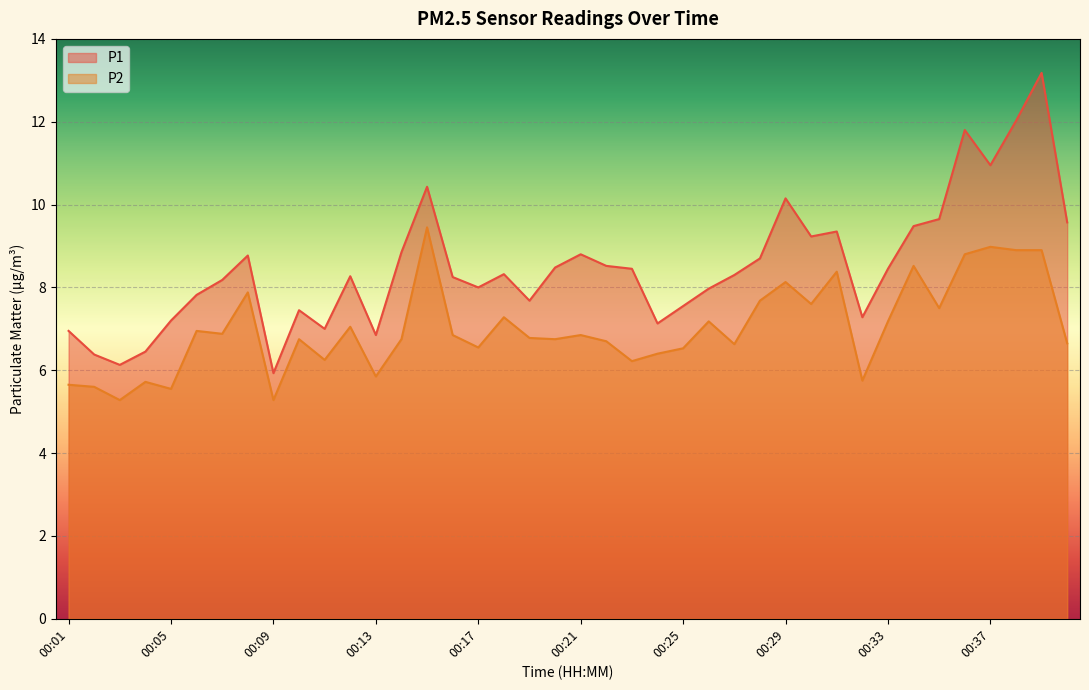

Where does the P2 series first go above 6?

00:06